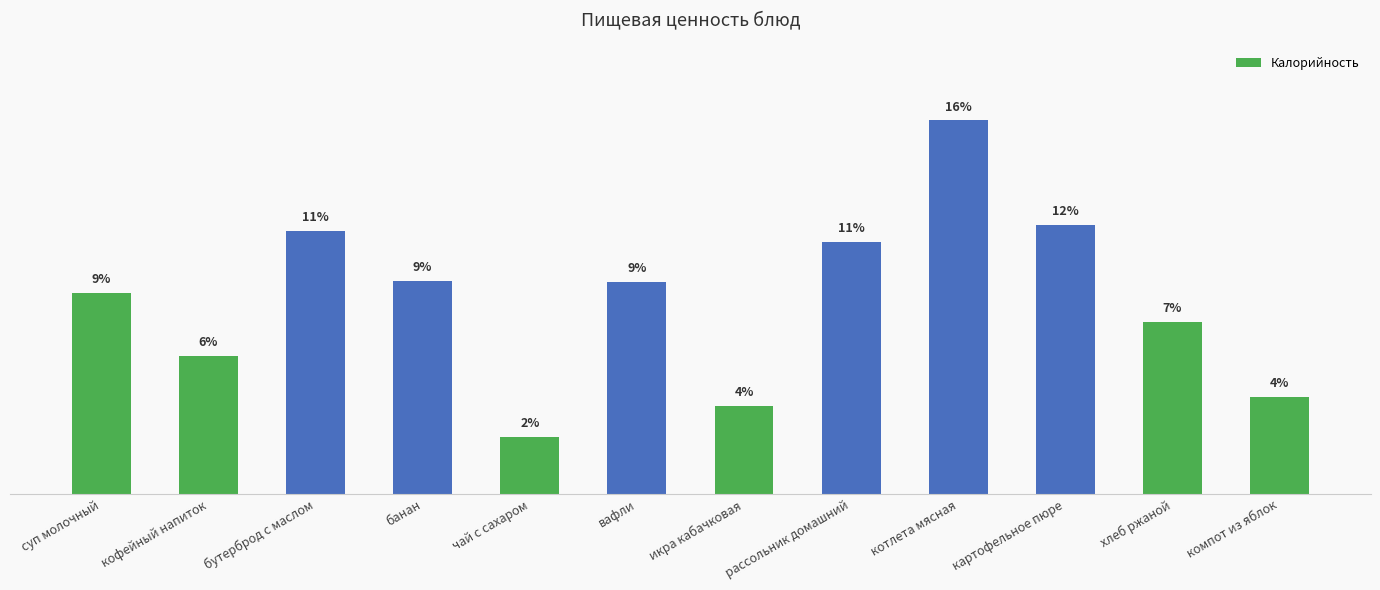

At which label is the value closest to 173?

банан